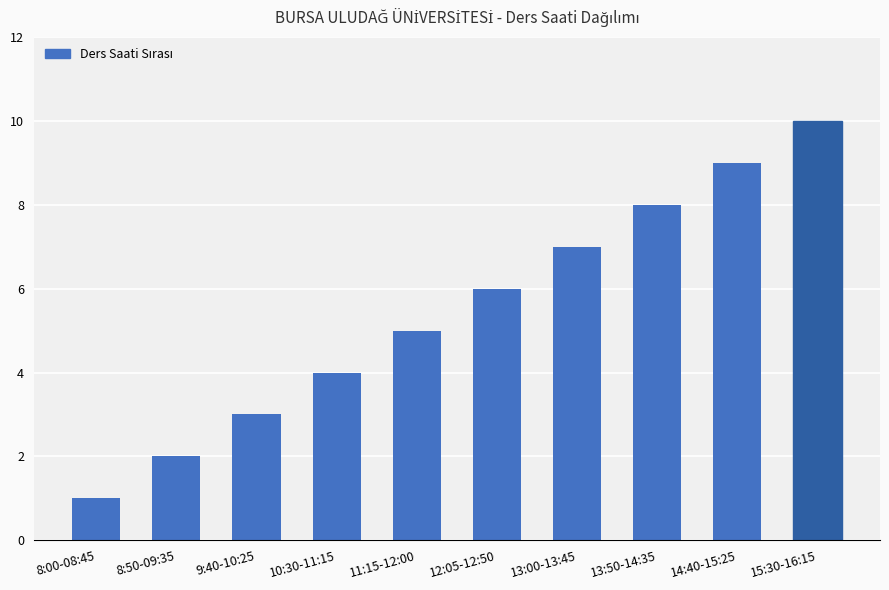

At which category does the chart reach its peak across all series?

15:30-16:15